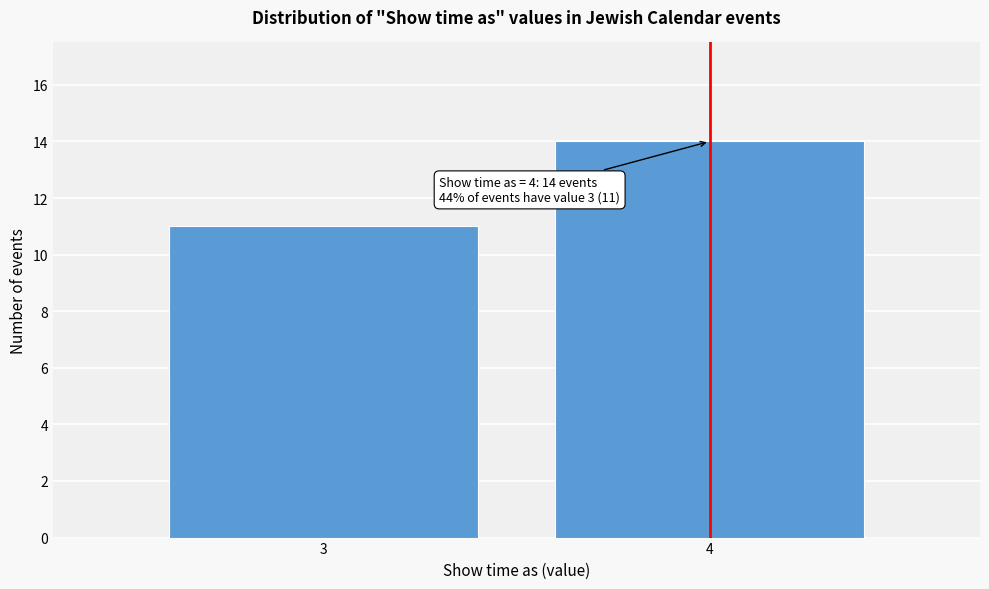

Reading left to right, list all the values displayed in this chart.

11	14